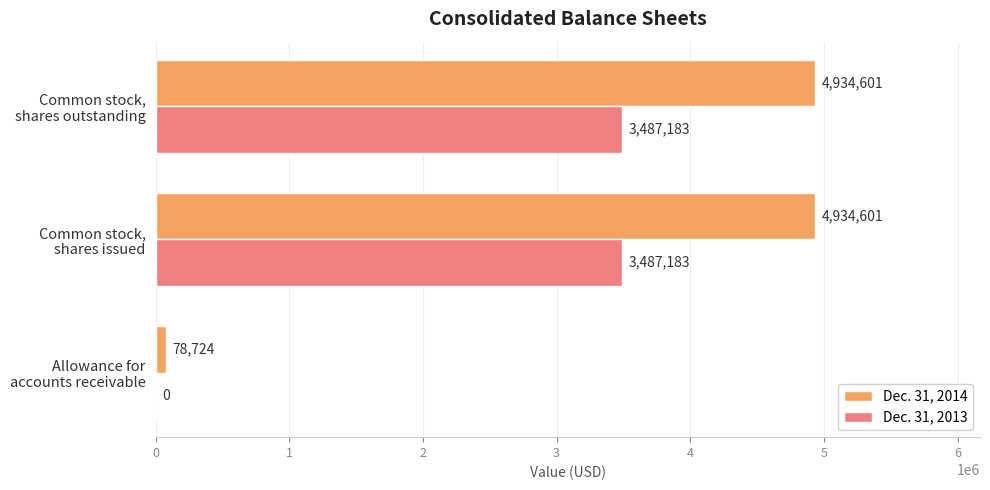

What is the maximum value for Dec. 31, 2013?

3487183